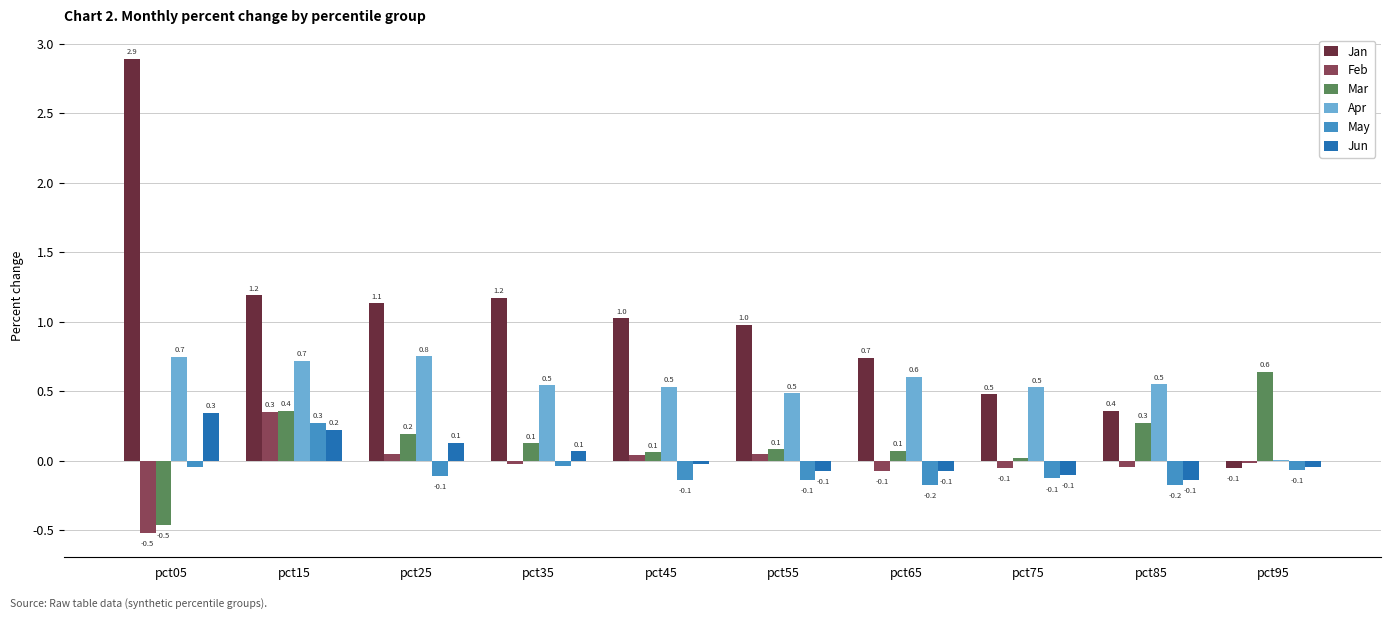

At which label is Mar closest to 0?

pct75